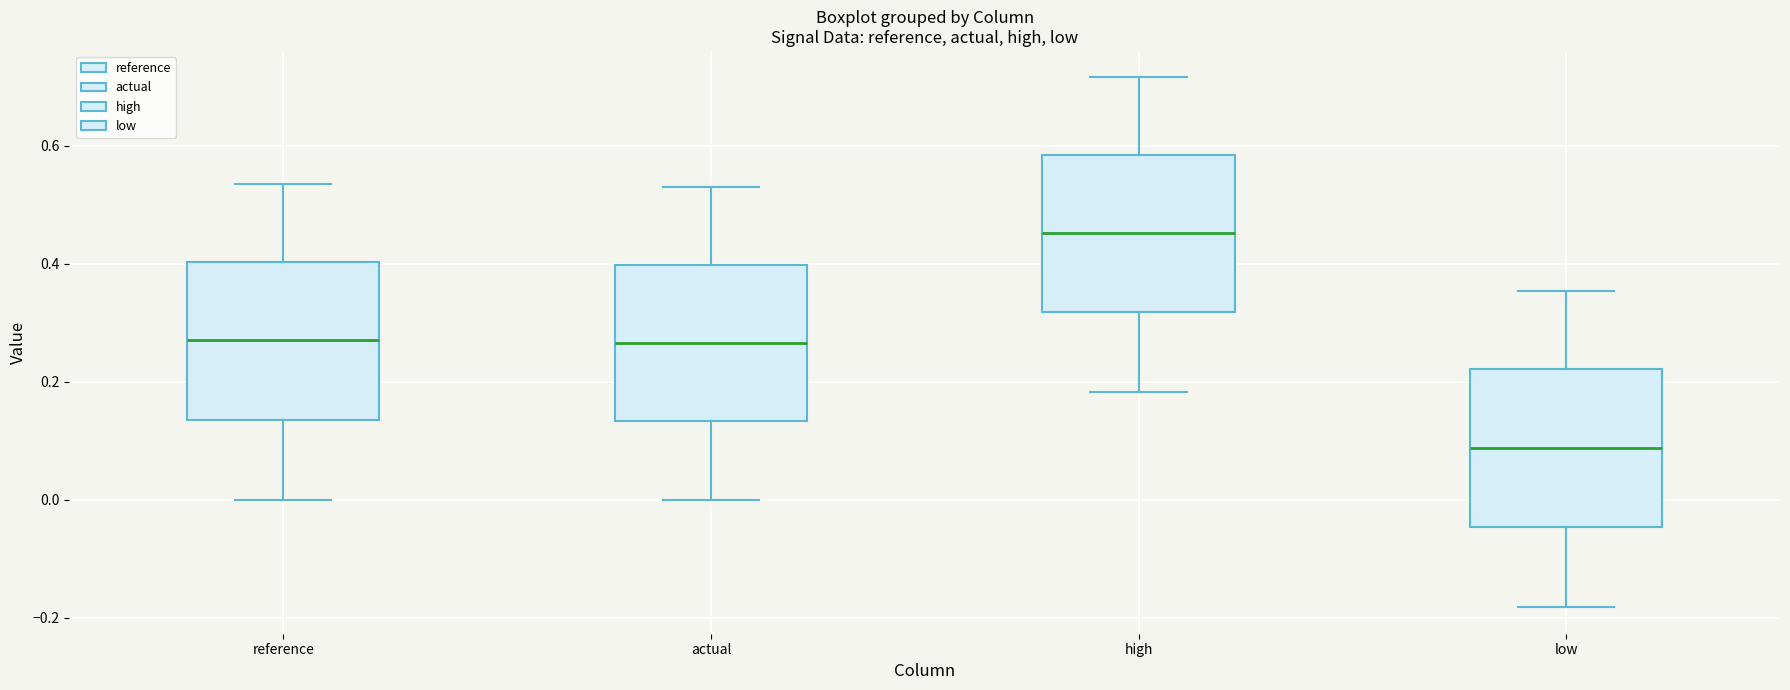

Reading left to right, read every box against the y-axis: the position of its median line, the range the box covers, and the ends of its whiskers. The values are not printed on the chart, so give them approximately, as read against the axis.

reference: median 0.28, box 0.14 to 0.40, whiskers 0.00 to 0.54
actual: median 0.26, box 0.14 to 0.40, whiskers 0.00 to 0.54
high: median 0.46, box 0.32 to 0.58, whiskers 0.18 to 0.72
low: median 0.08, box -0.04 to 0.22, whiskers -0.18 to 0.36